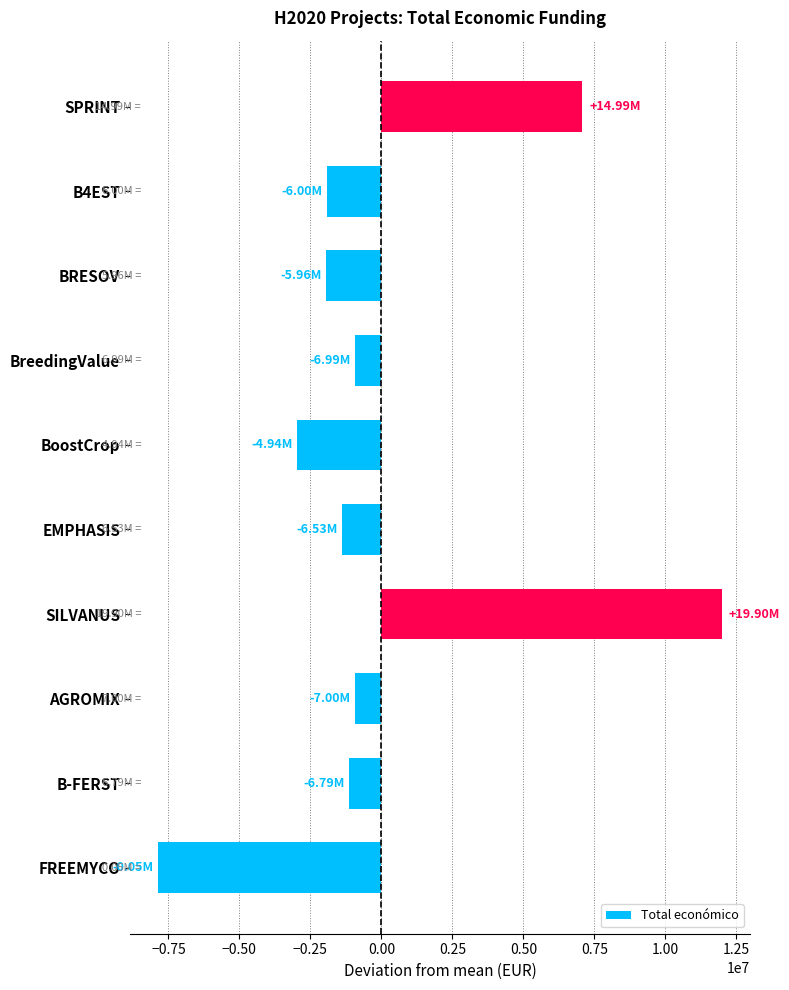

Which label corresponds to the largest value in the chart?

SILVANUS